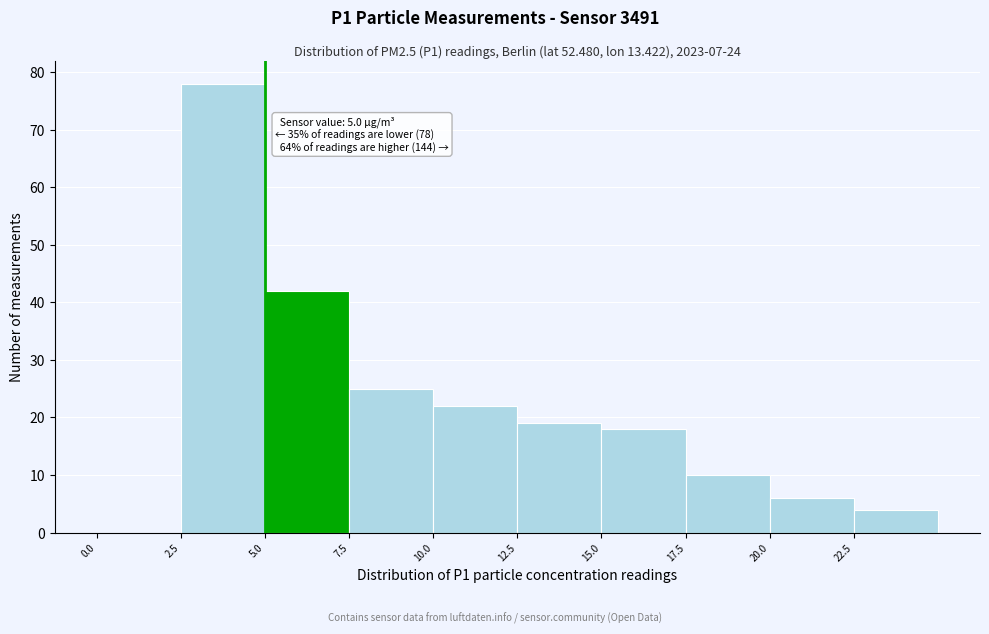

Which range on the x-axis has the tallest bar?

2.5 to 5.0